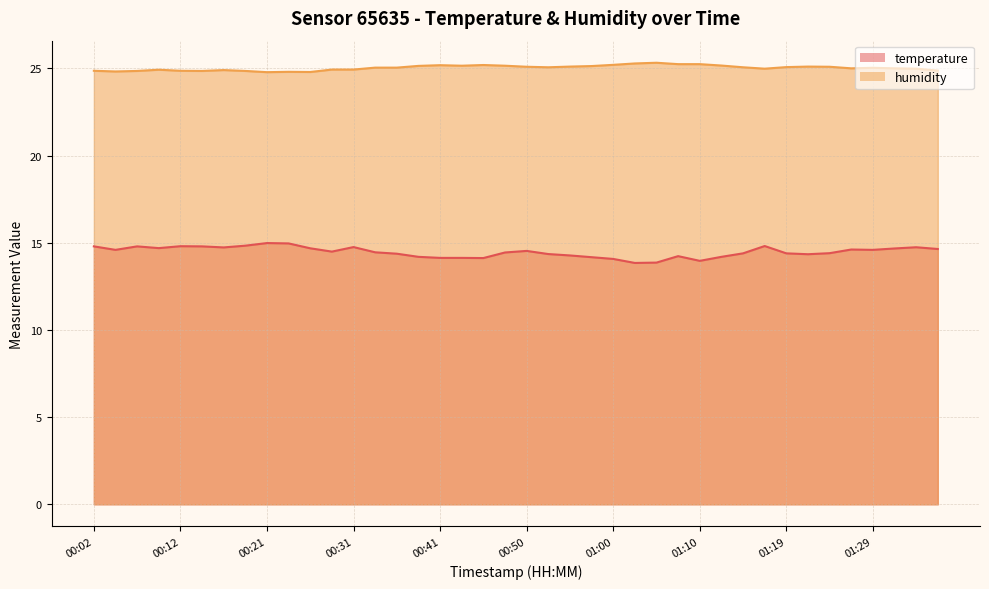

List the labels in order of temperature value, largest first.

00:21, 00:24, 00:19, 01:17, 00:12, 00:02, 00:07, 00:14, 00:31, 01:34, 00:16, 00:09, 00:26, 01:31, 01:36, 01:27, 00:04, 01:29, 00:50, 00:28, 00:33, 00:48, 01:24, 01:14, 01:19, 00:36, 00:53, 01:22, 00:55, 01:07, 00:38, 01:12, 00:58, 00:41, 00:43, 00:45, 01:00, 01:10, 01:05, 01:02